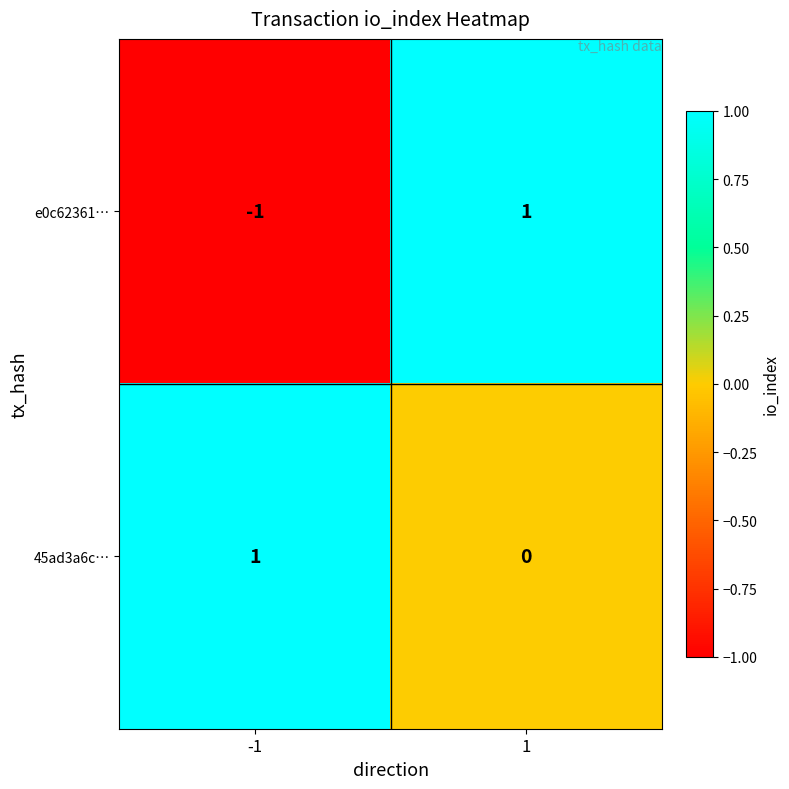

Is the value of 45ad3a6c… at 1 greater than the value of e0c62361… at 1?

No